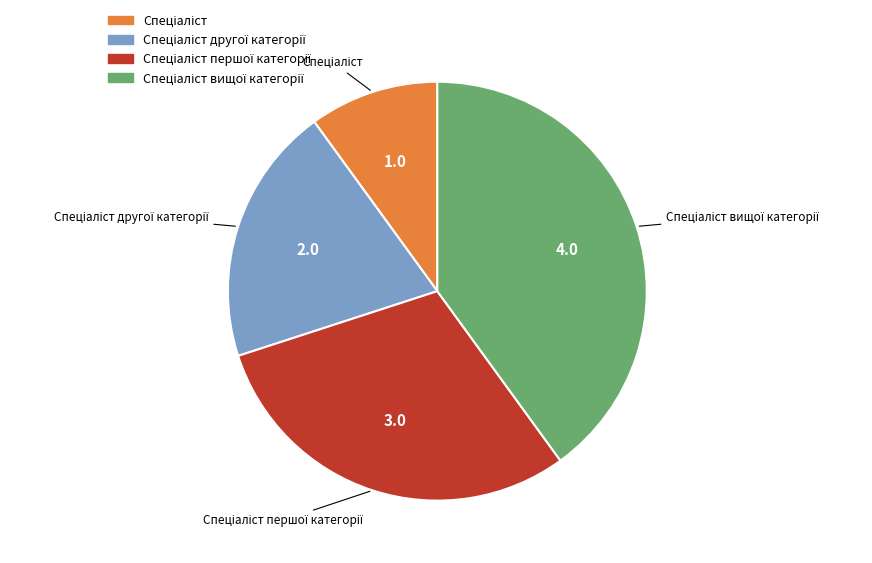

Is there a majority slice in this chart?

No